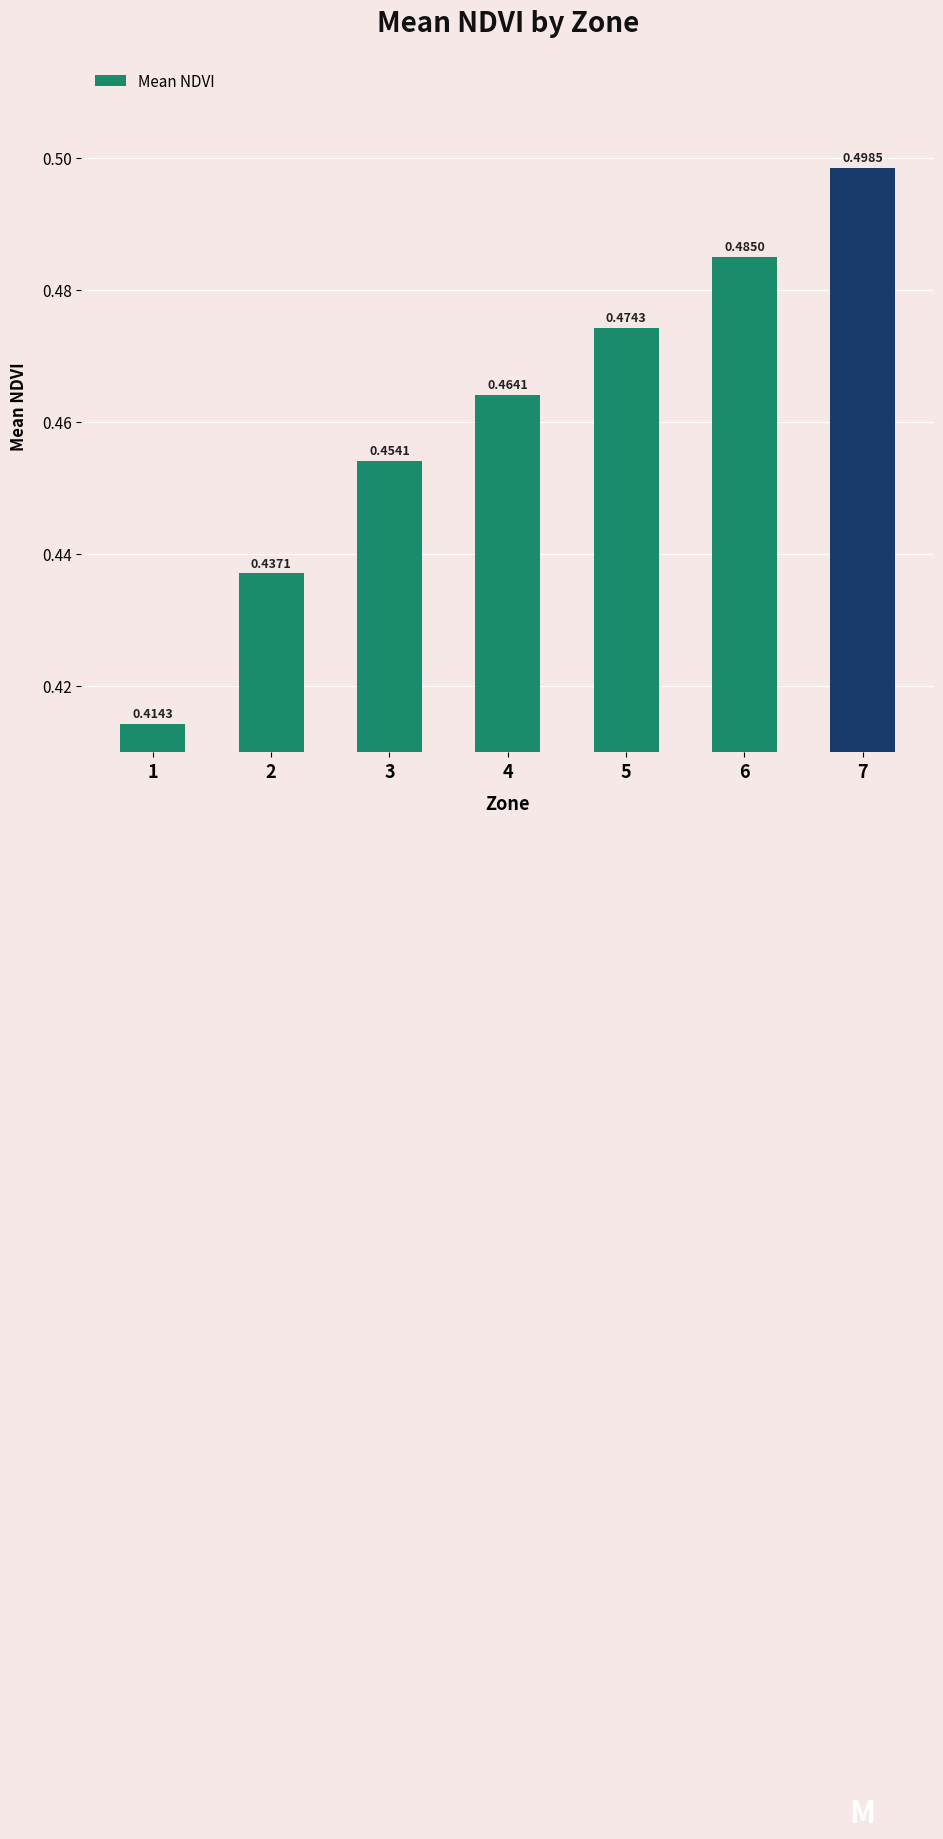

Rank the categories by value from highest to lowest.

7, 6, 5, 4, 3, 2, 1